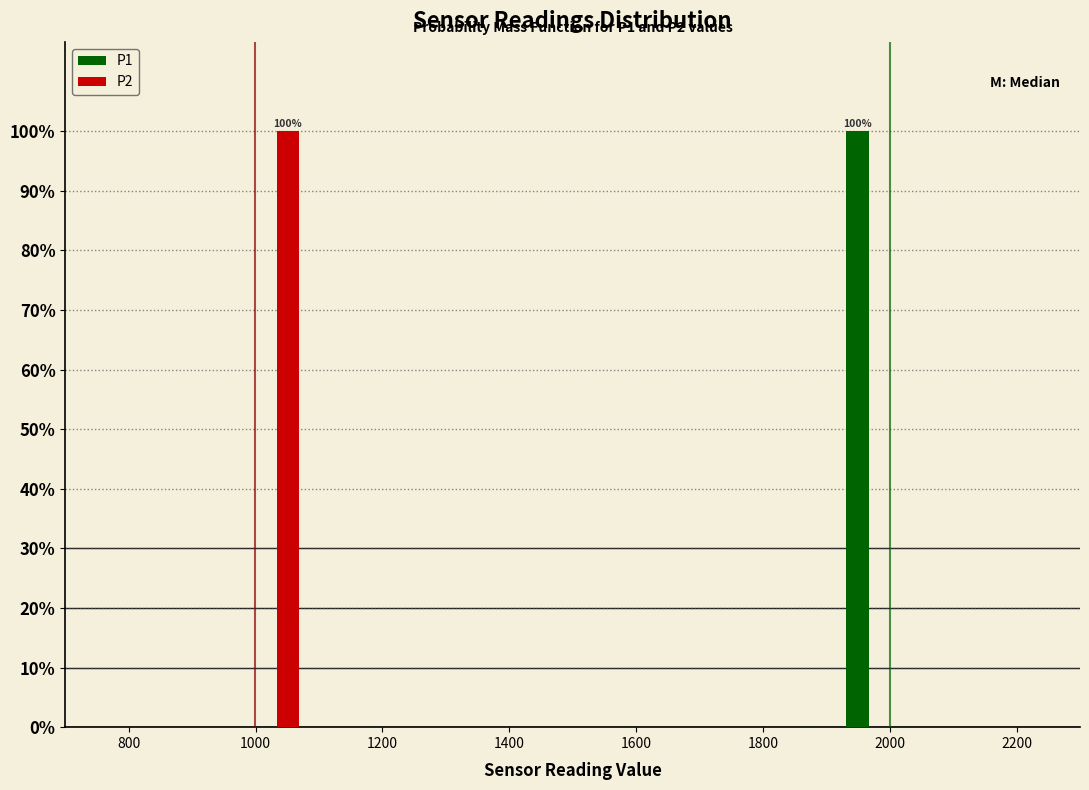

In the P1 series, which range on the x-axis has the tallest bar?

1920 to 2020